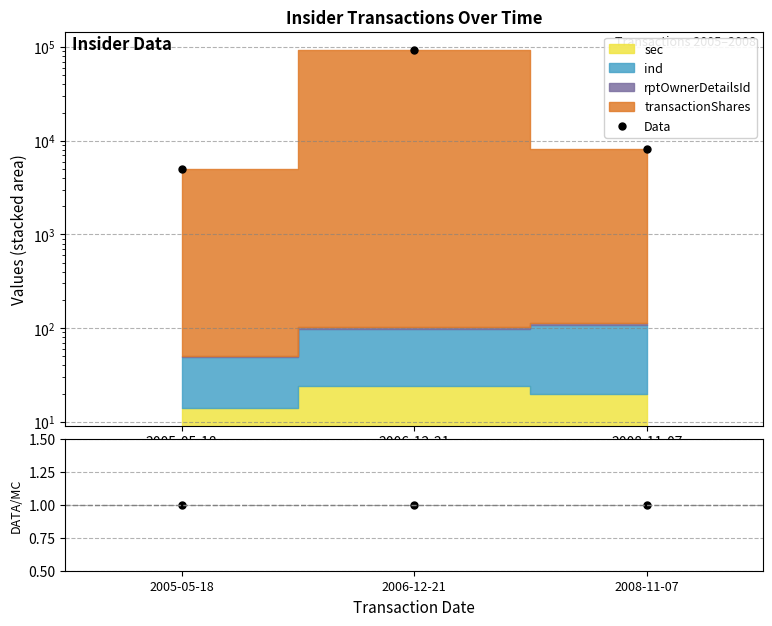

What is the value of the Ratio point at the 3rd from the left?

1